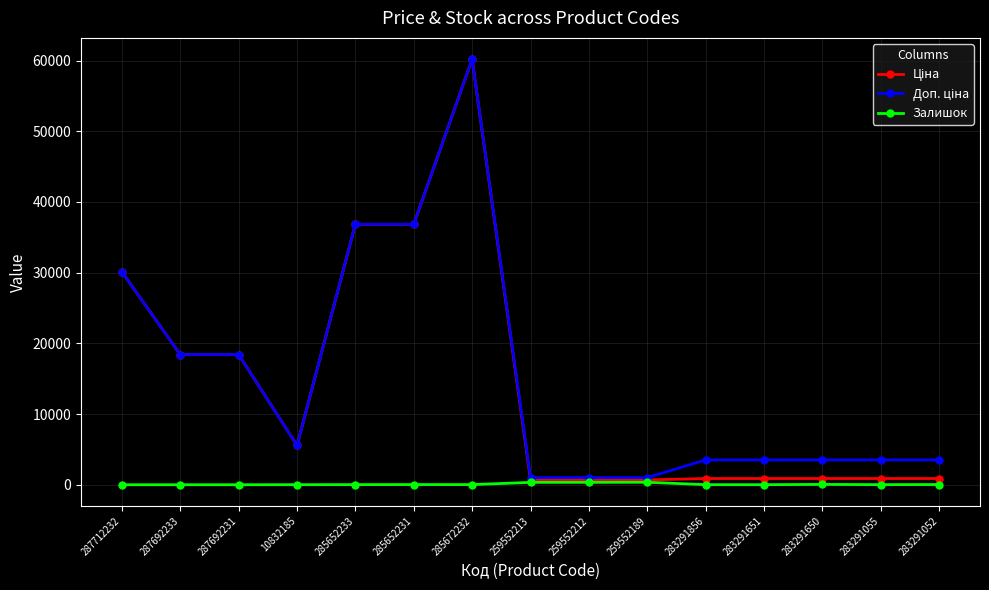

At how many categories does at least one series exceed 28702?

4